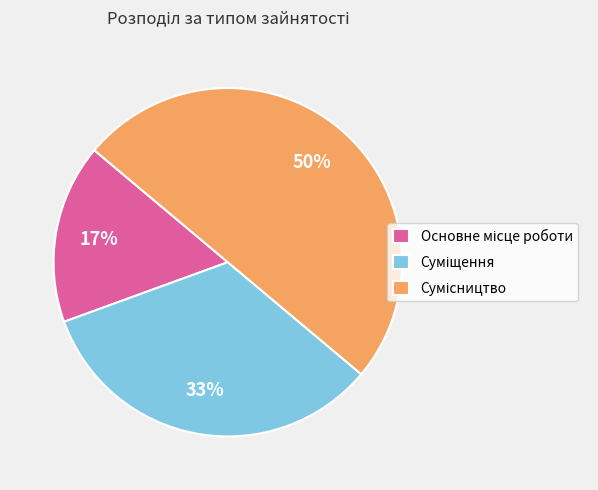

To the nearest percent, what is the difference between the largest and smallest slice percentages?

33%